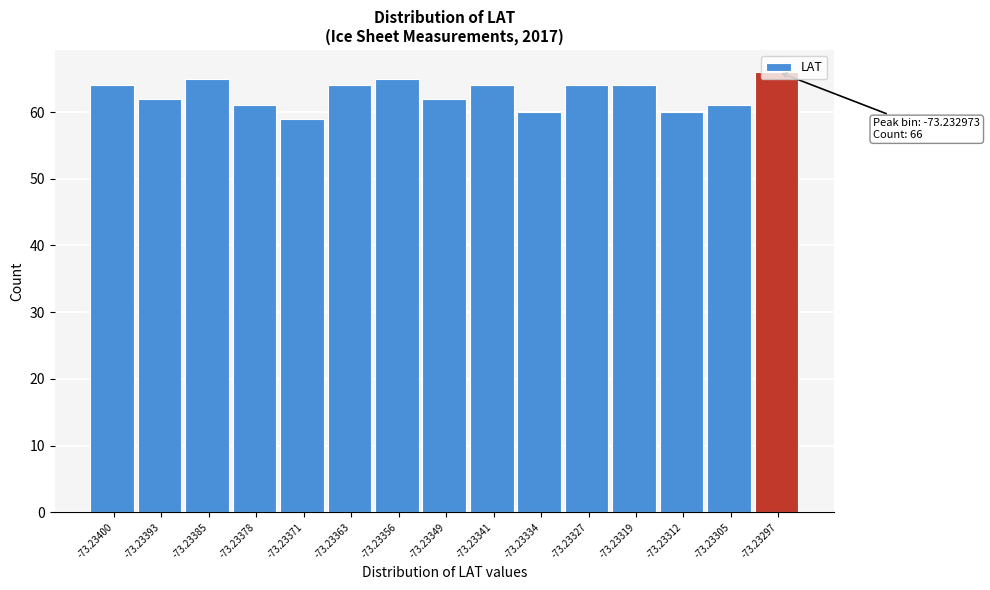

What value does the data have at -73.23393?

62